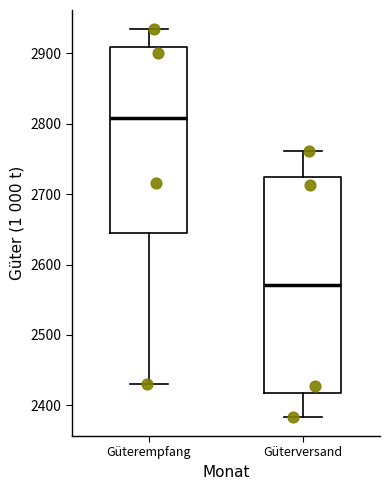

Reading left to right, transcribe this box plot: for each box, give where its median line is, the range the box spans, and where its two whiskers end, as read against the y-axis. The values are not printed on the chart, so give them approximately, as read against the axis.

Güterempfang: median 2810, box 2640 to 2910, whiskers 2430 to 2930
Güterversand: median 2570, box 2420 to 2730, whiskers 2380 to 2760